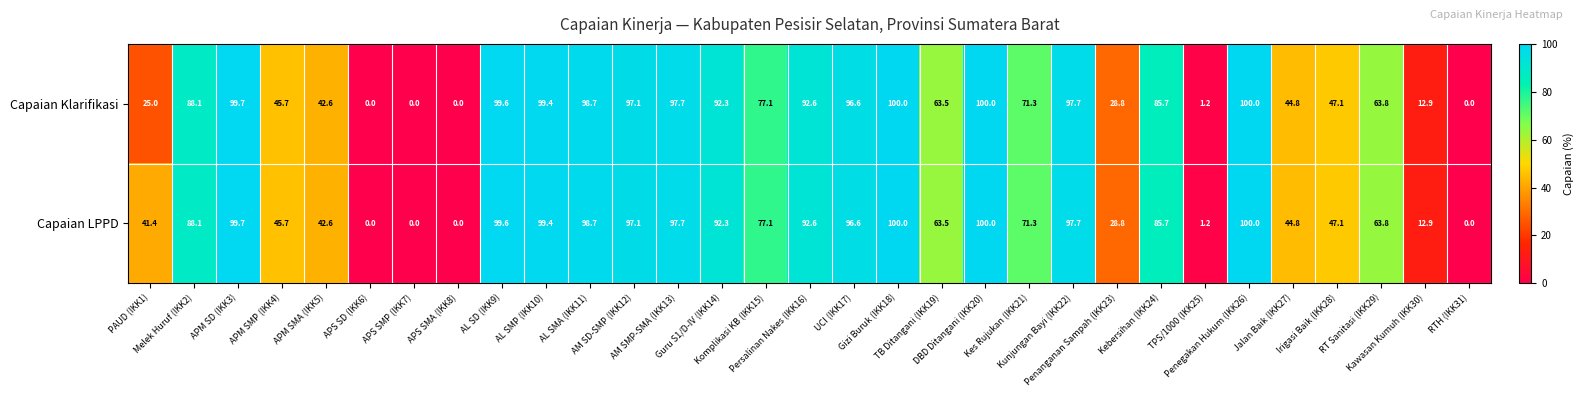

How many distinct data groups are displayed?

2